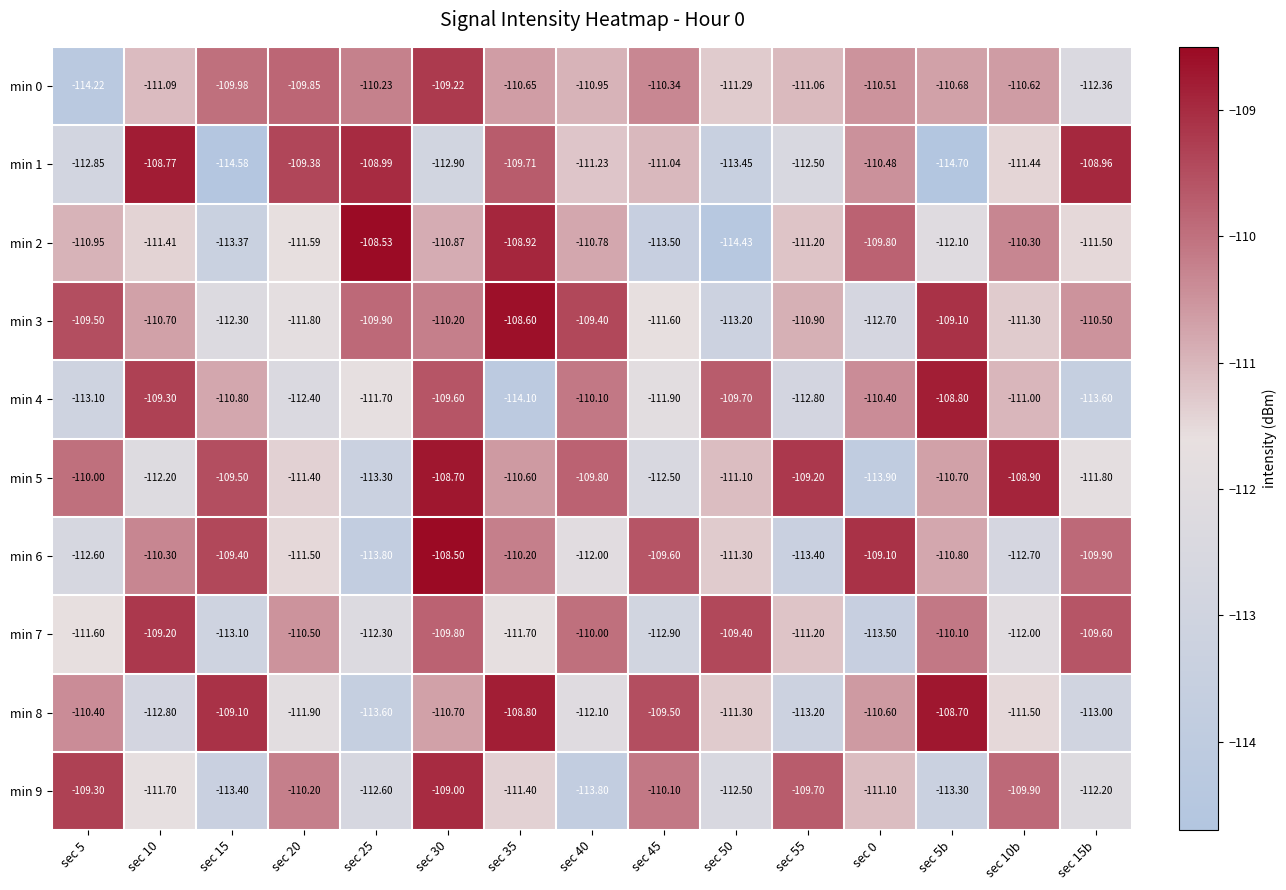

Which series has the largest range (max minus min)?

min 1